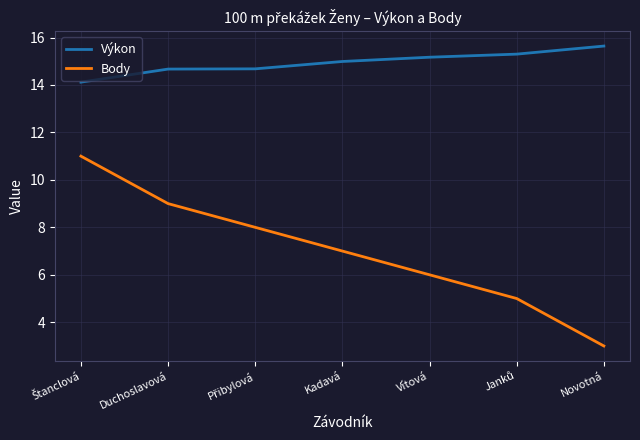

True or false: Body and Výkon cross at least once.

False